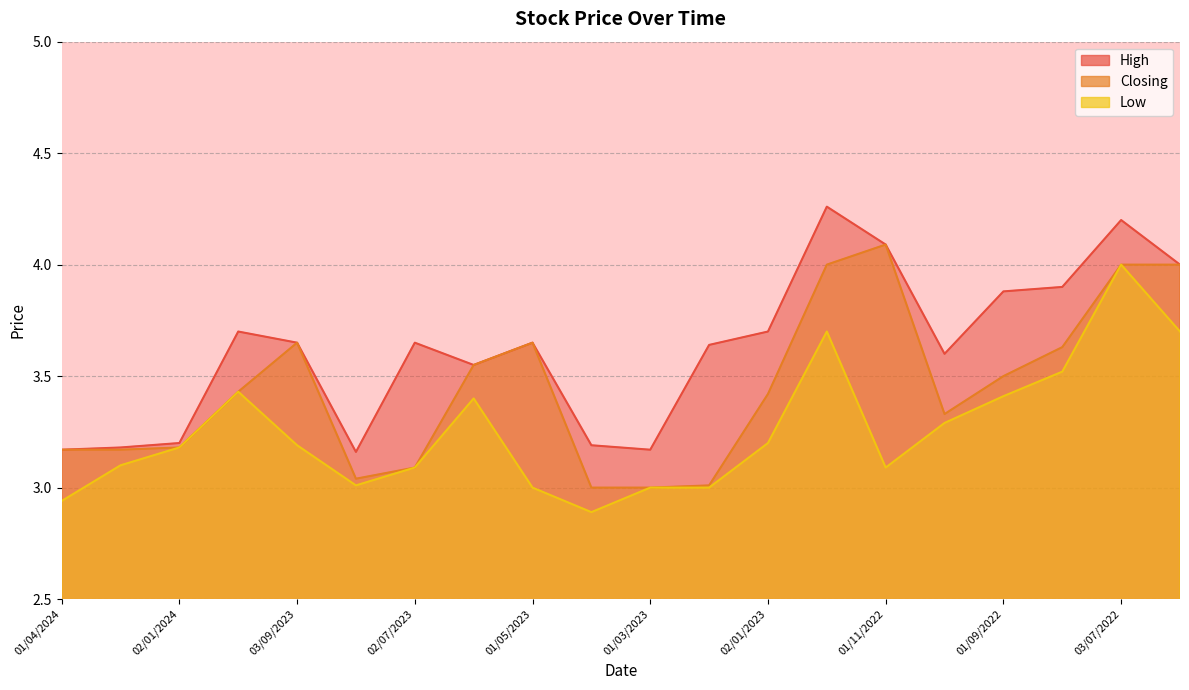

Rank the series at 02/10/2022 from highest to lowest value.

High, Closing, Low